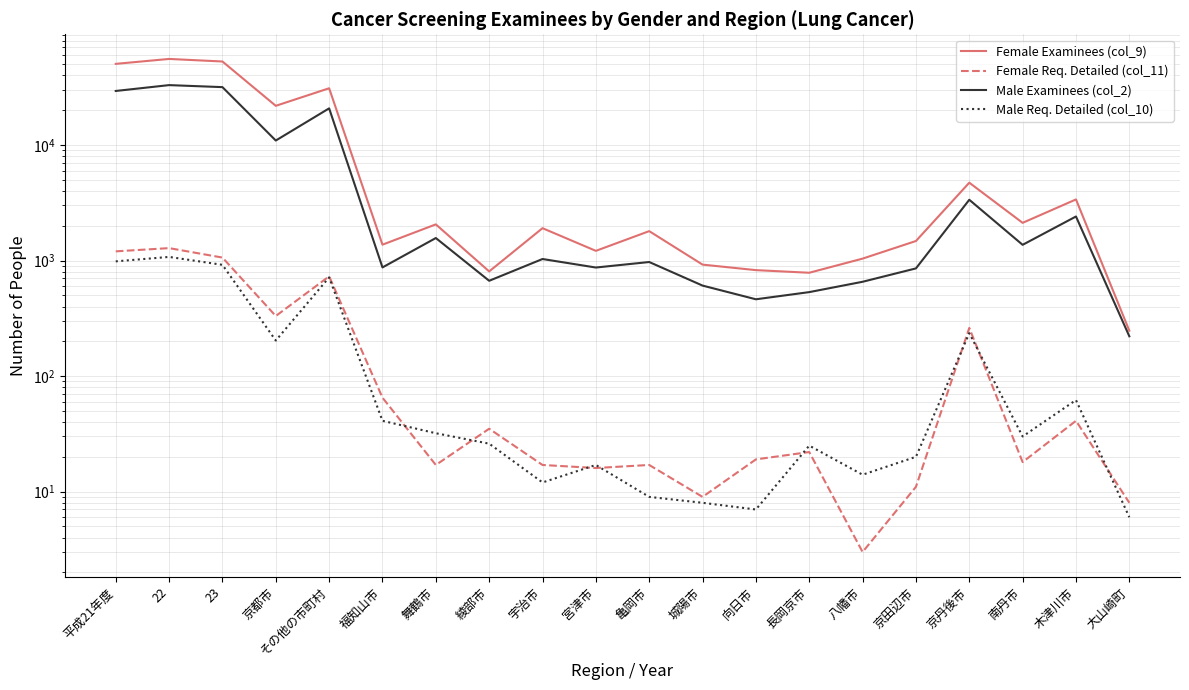

Reading left to right, list all the values displayed in this chart.

Female Examinees (col_9): 平成21年度=50399	22=55597	23=52833	京都市=21840	その他の市町村=30993	福知山市=1372	舞鶴市=2056	綾部市=805	宇治市=1906	宮津市=1213	亀岡市=1797	城陽市=922	向日市=826	長岡京市=784	八幡市=1039	京田辺市=1476	京丹後市=4719	南丹市=2120	木津川市=3380	大山崎町=247
Female Req. Detailed (col_11): 平成21年度=1201	22=1281	23=1061	京都市=331	その他の市町村=730	福知山市=65	舞鶴市=17	綾部市=35	宇治市=17	宮津市=16	亀岡市=17	城陽市=9	向日市=19	長岡京市=22	八幡市=3	京田辺市=11	京丹後市=261	南丹市=18	木津川市=41	大山崎町=8
Male Examinees (col_2): 平成21年度=29365	22=32998	23=31697	京都市=10935	その他の市町村=20762	福知山市=872	舞鶴市=1566	綾部市=668	宇治市=1031	宮津市=870	亀岡市=971	城陽市=607	向日市=462	長岡京市=533	八幡市=655	京田辺市=855	京丹後市=3358	南丹市=1368	木津川市=2406	大山崎町=221
Male Req. Detailed (col_10): 平成21年度=984	22=1075	23=918	京都市=203	その他の市町村=715	福知山市=41	舞鶴市=32	綾部市=26	宇治市=12	宮津市=17	亀岡市=9	城陽市=8	向日市=7	長岡京市=25	八幡市=14	京田辺市=20	京丹後市=235	南丹市=30	木津川市=62	大山崎町=6